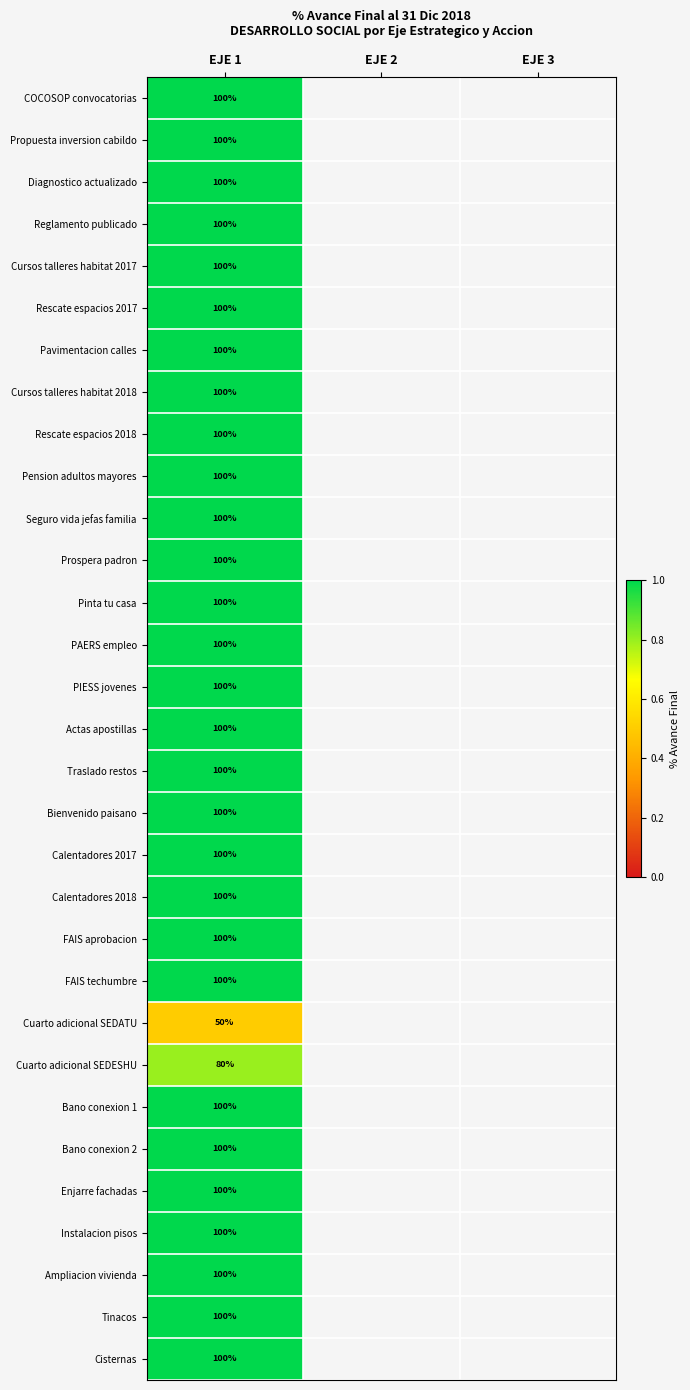

The PAERS empleo series shows 163 at EJE 1. True or false?

False